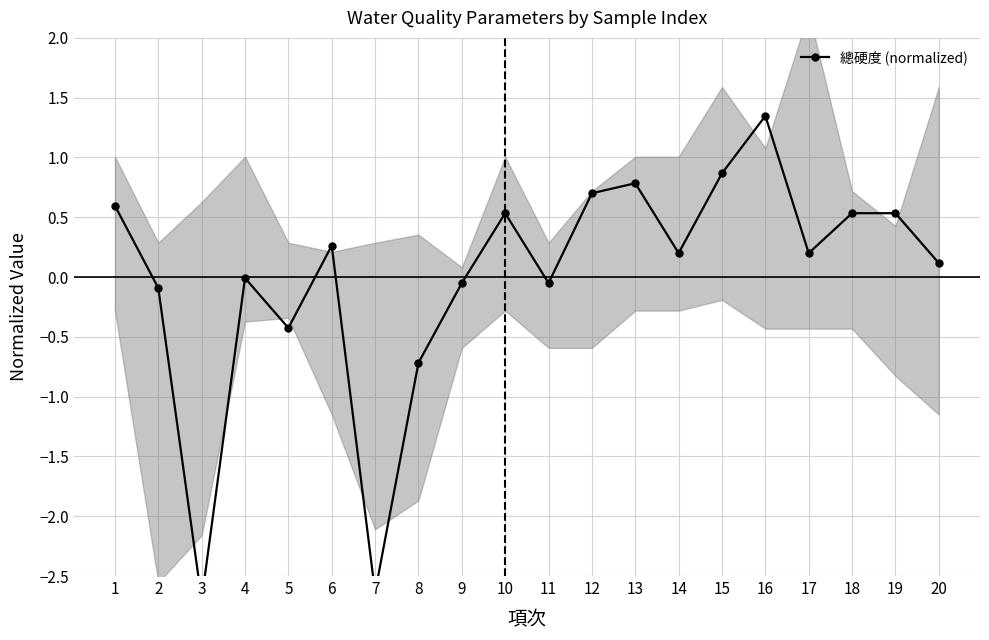

What is the difference between the second highest and second lowest values?

3.5